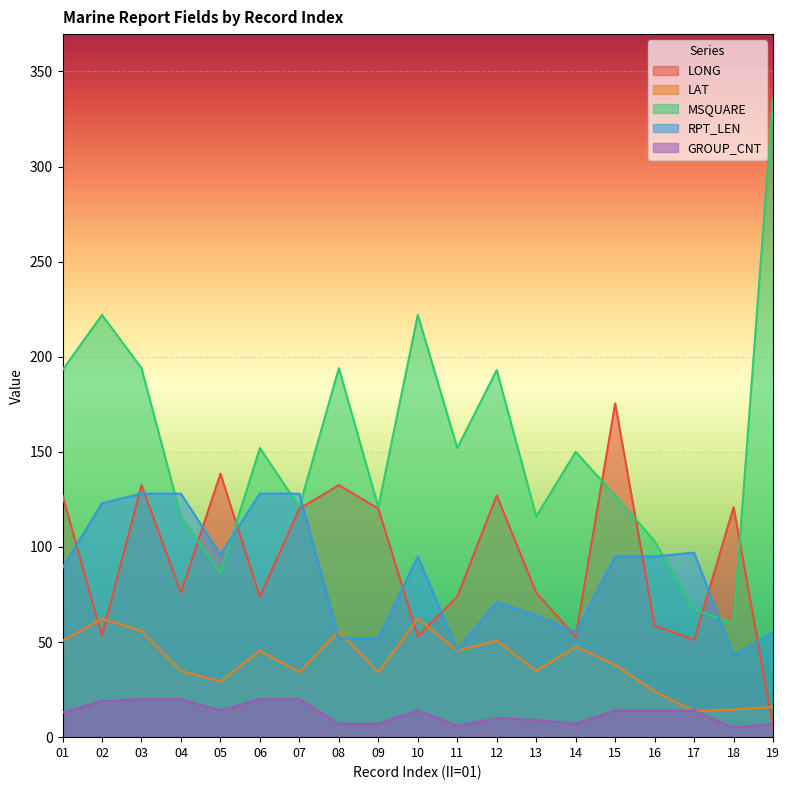

What is the value of the RPT_LEN point at the 4th from the left?

128.0